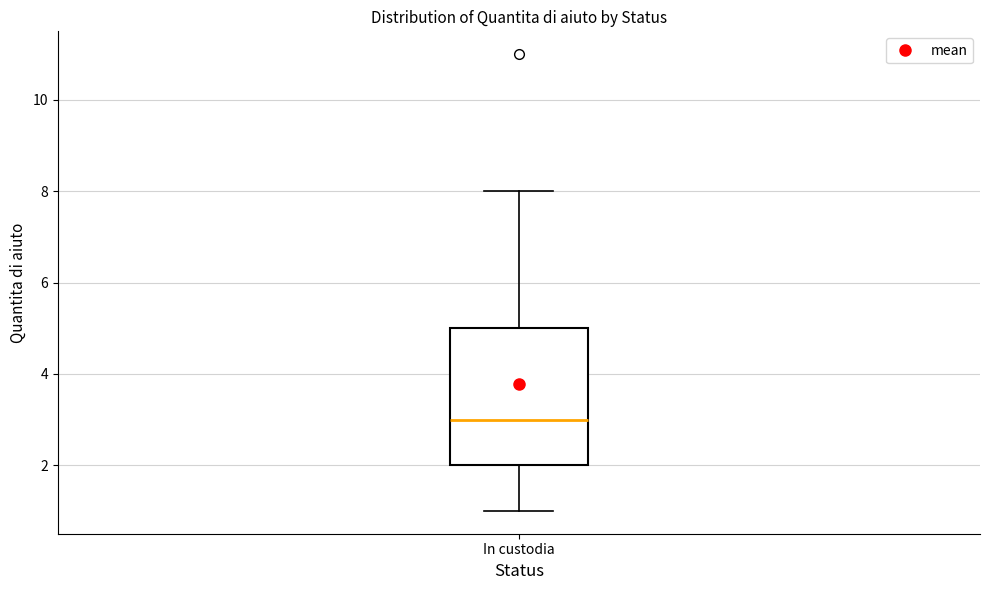

Read this box plot against the y-axis: the position of the median line, the range covered by the box, and the ends of both whiskers. The values are not printed on the chart, so give them approximately, as read against the axis.

median 3, box 2 to 5, whiskers 1 to 8